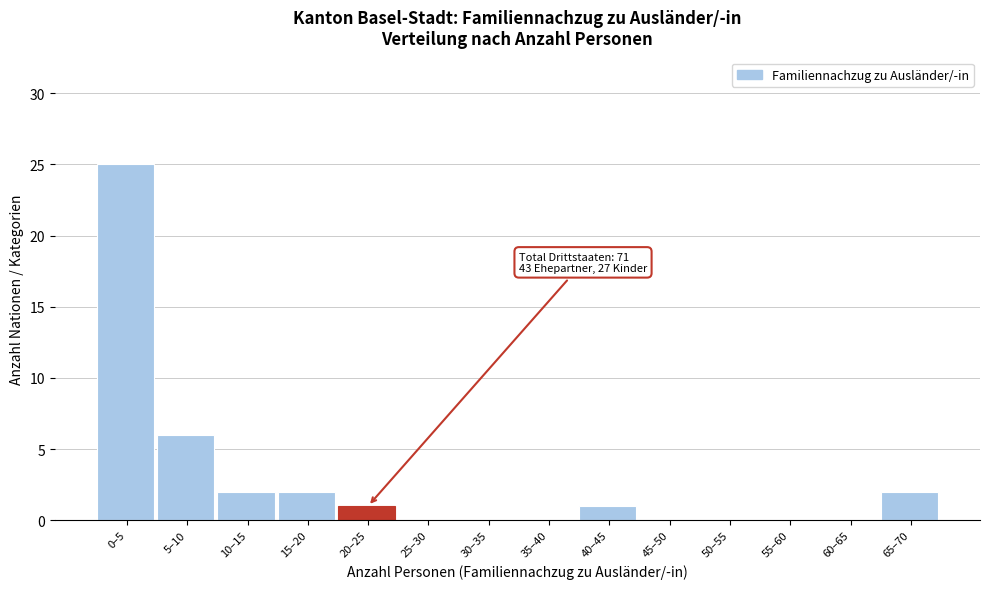

Reading right to left, what are all the values shown in this chart?

65–70=2	60–65=0	55–60=0	50–55=0	45–50=0	40–45=1	35–40=0	30–35=0	25–30=0	20–25=1	15–20=2	10–15=2	5–10=6	0–5=25